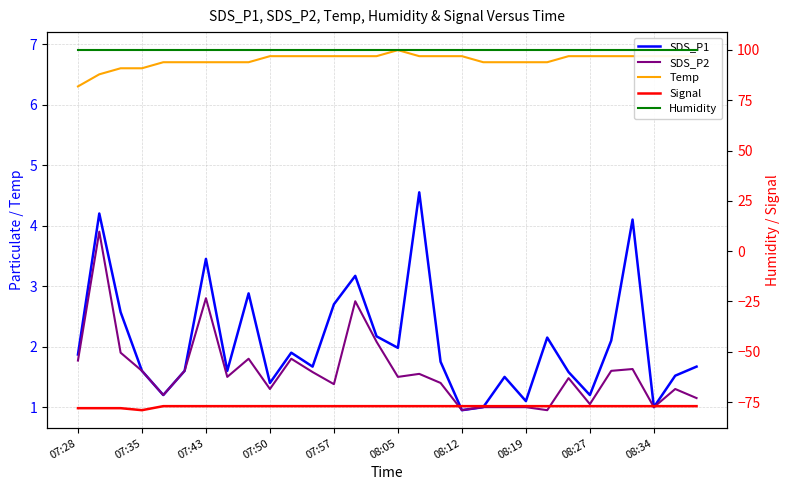

True or false: Signal and SDS_P1 cross at least once.

False